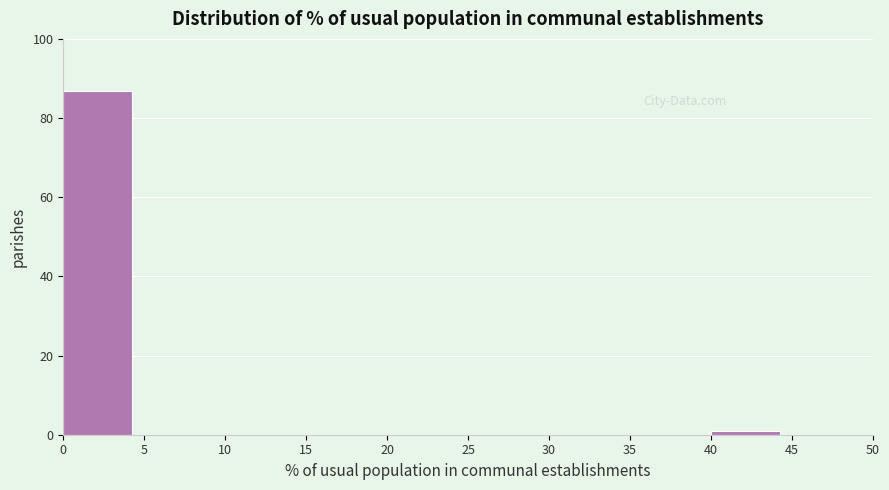

Over which range of the x-axis is the bar tallest?

0 to 5